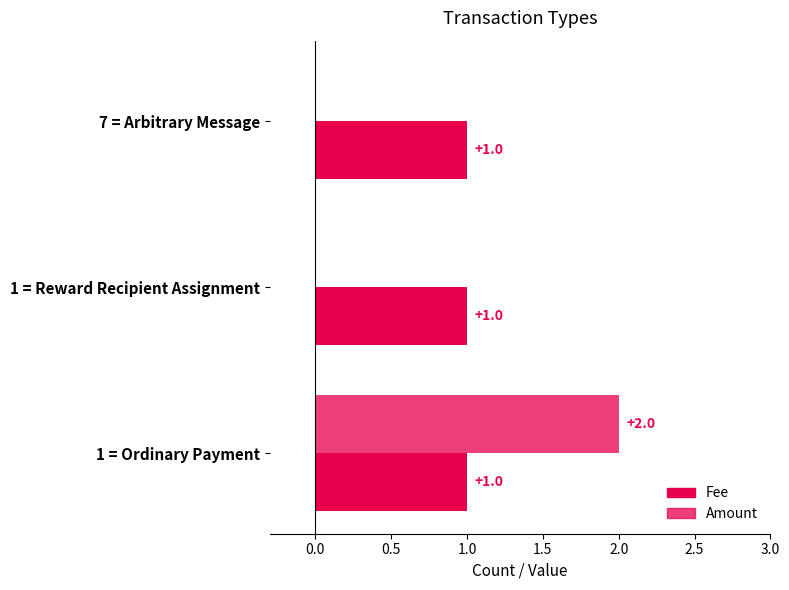

Is it true that Amount equals -1 at Reward Recipient Assignment?

False